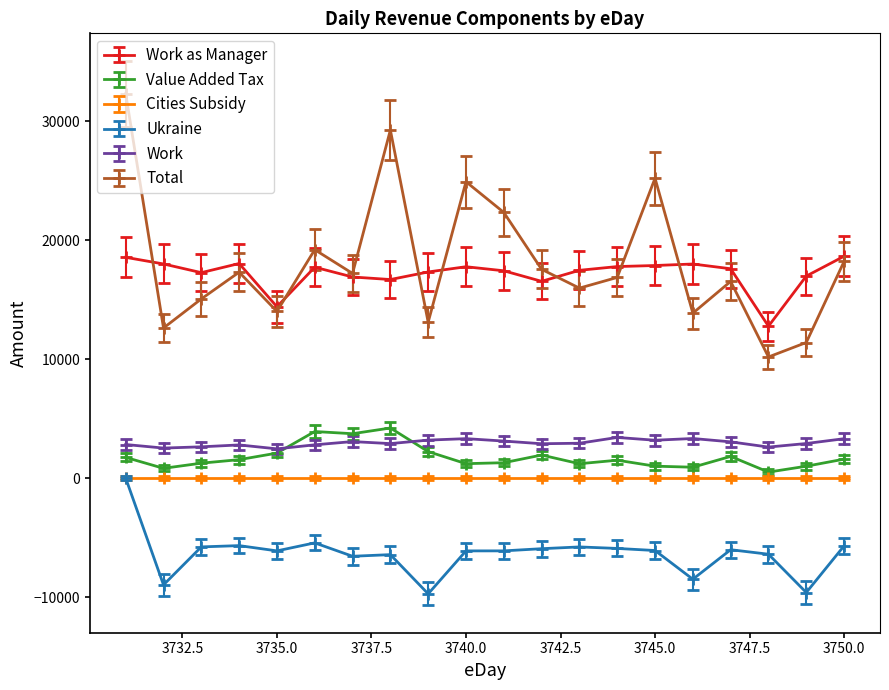

True or false: Work has more than 2 interior local peaks.

True